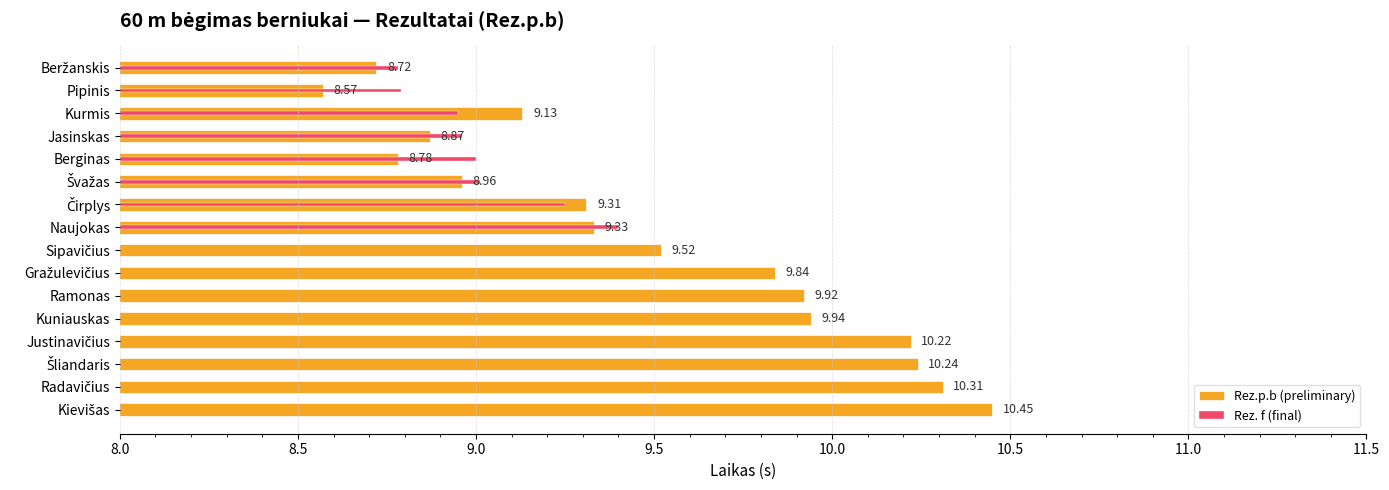

What is the change in value from Pipinis to Ramonas?

+1.3